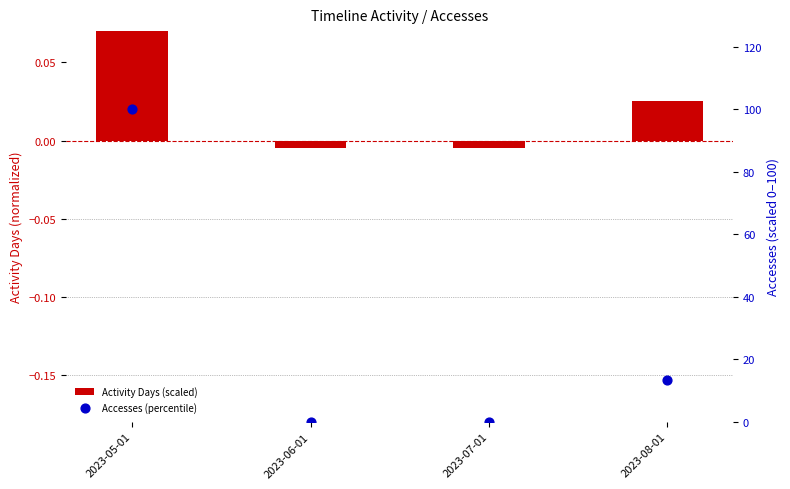

Is the value of Accesses (percentile) at 2023-07-01 greater than the value of Activity Days (scaled) at 2023-05-01?

No